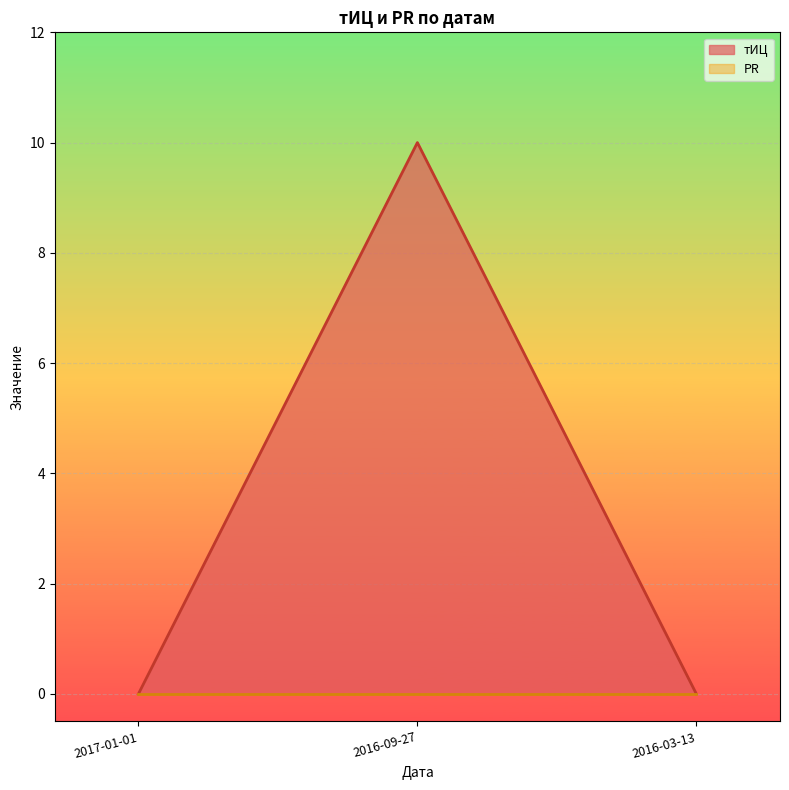

Reading left to right, transcribe all the data shown in this chart.

0	10	0